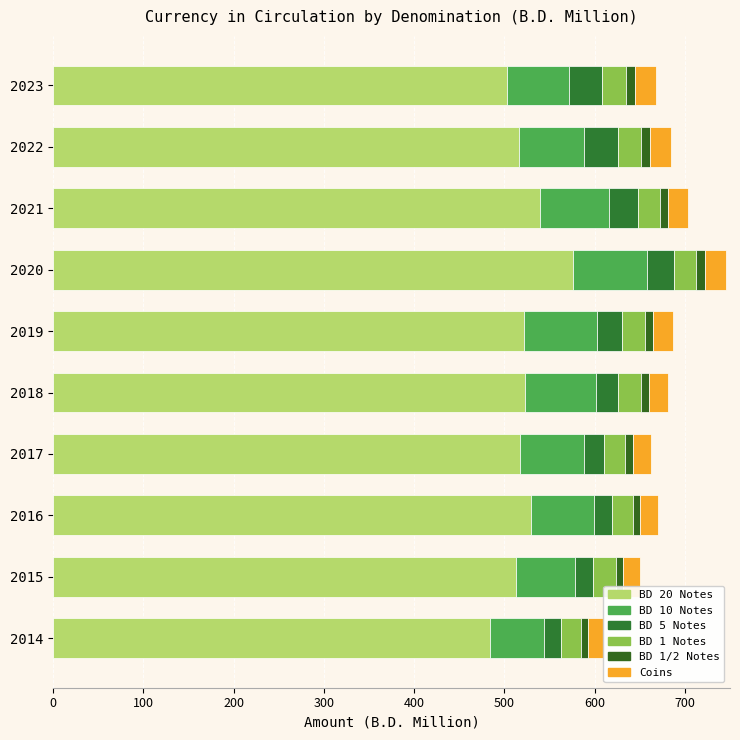

True or false: BD 1 Notes has a value of 33.7 at 800.

False